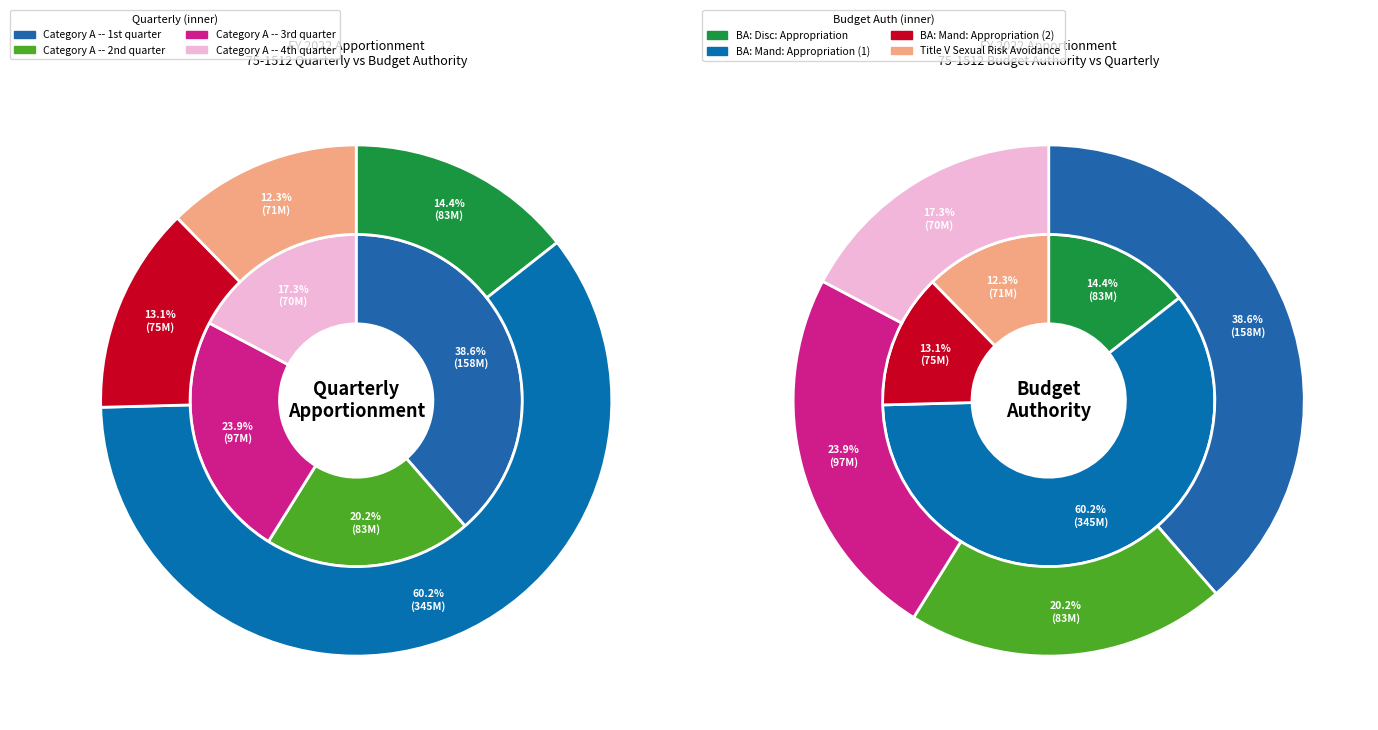

Count the number of slices in the pie.

4